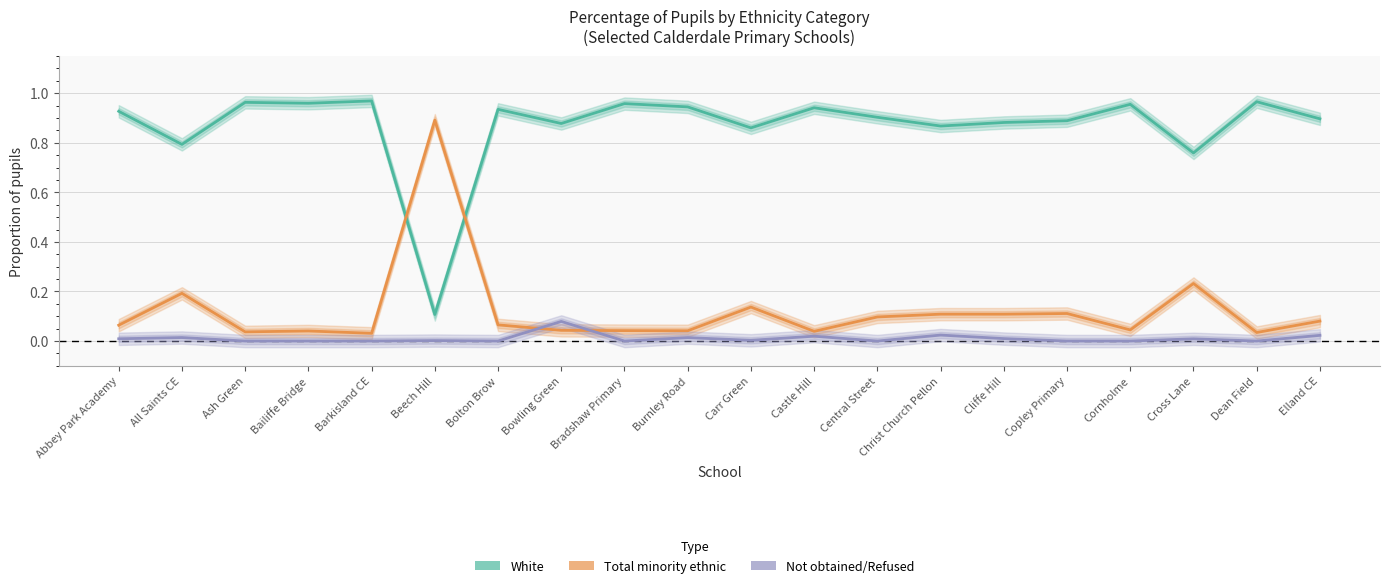

Is it true that White equals 0.9 at Central Street?

True